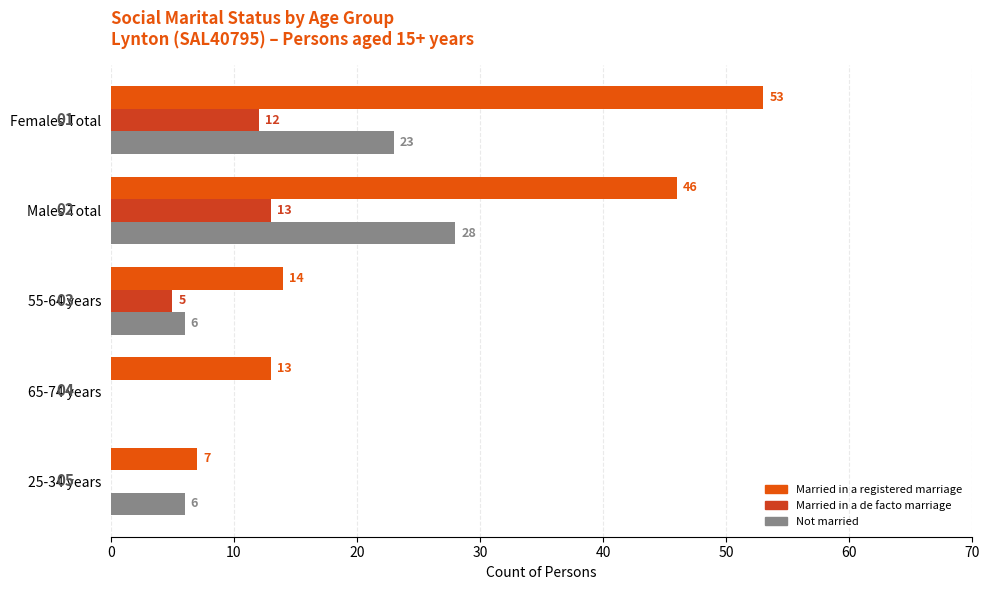

Which series has the widest spread of values?

Married in a registered marriage